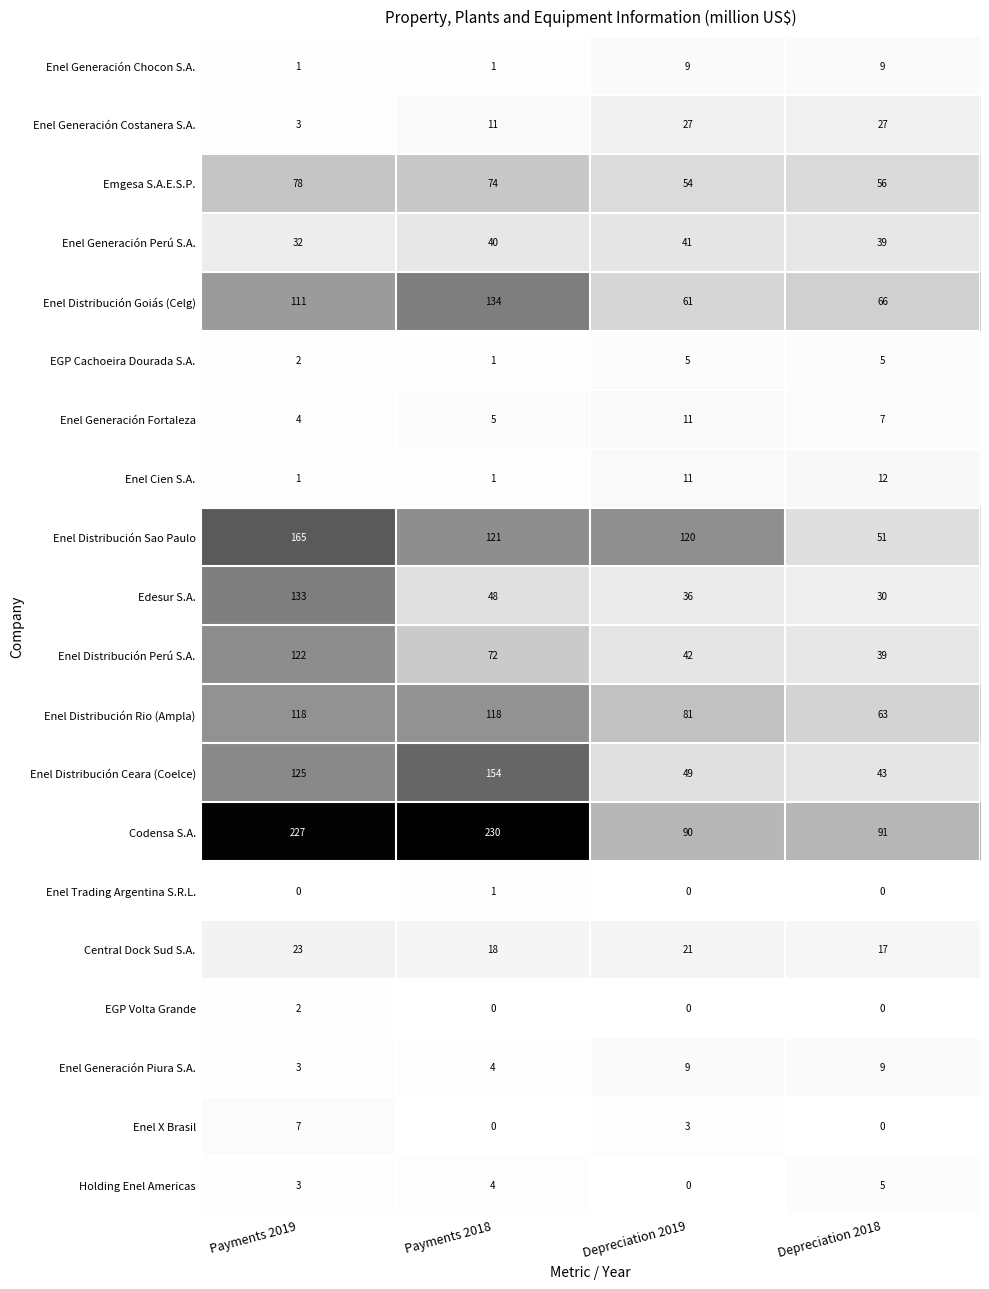

Which series has the largest range (max minus min)?

Codensa S.A.